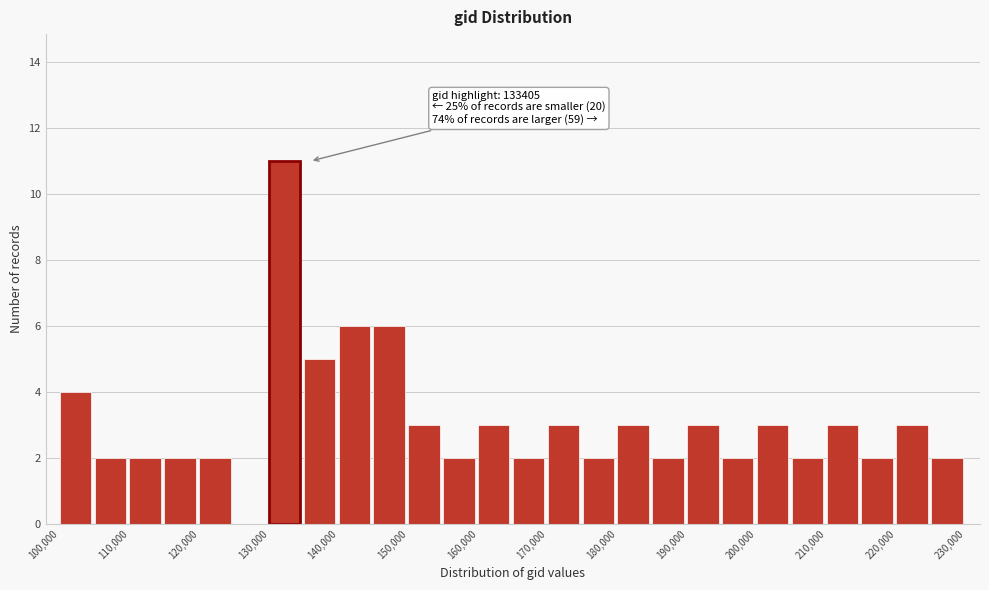

Which range on the x-axis has the tallest bar?

130000 to 135000